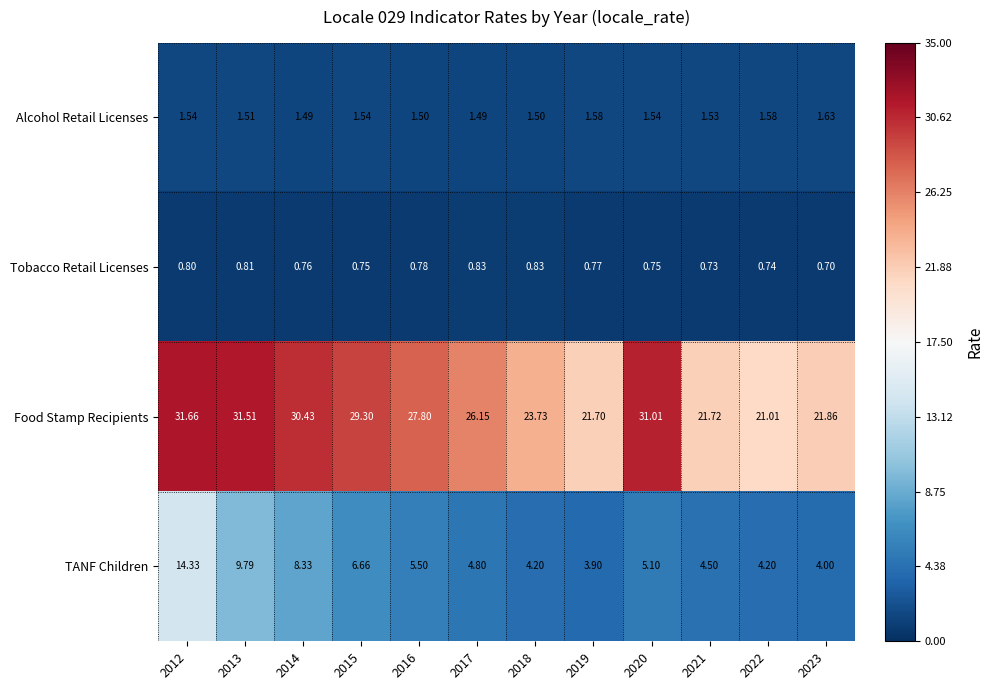

Rank the series at 2017 from lowest to highest value.

Tobacco Retail Licenses, Alcohol Retail Licenses, TANF Children, Food Stamp Recipients